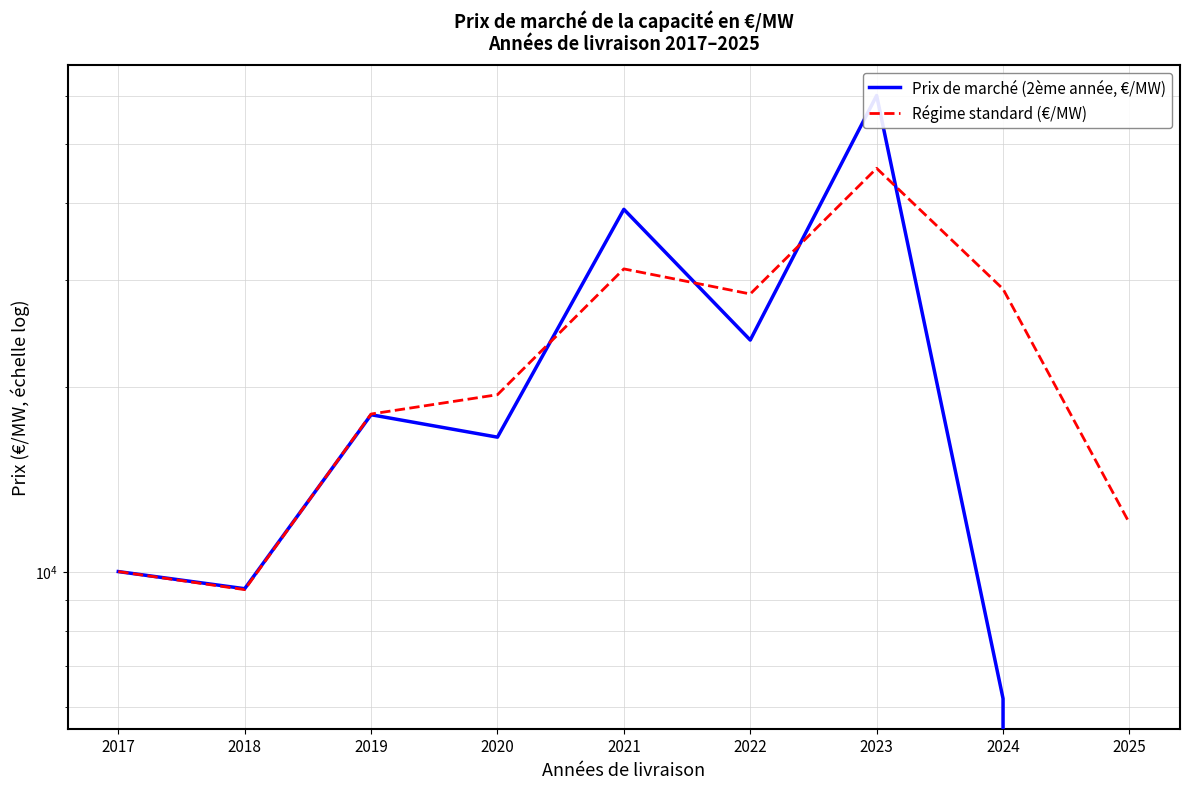

True or false: Prix de marché (2ème année, €/MW) and Régime standard (€/MW) intersect in this chart.

True